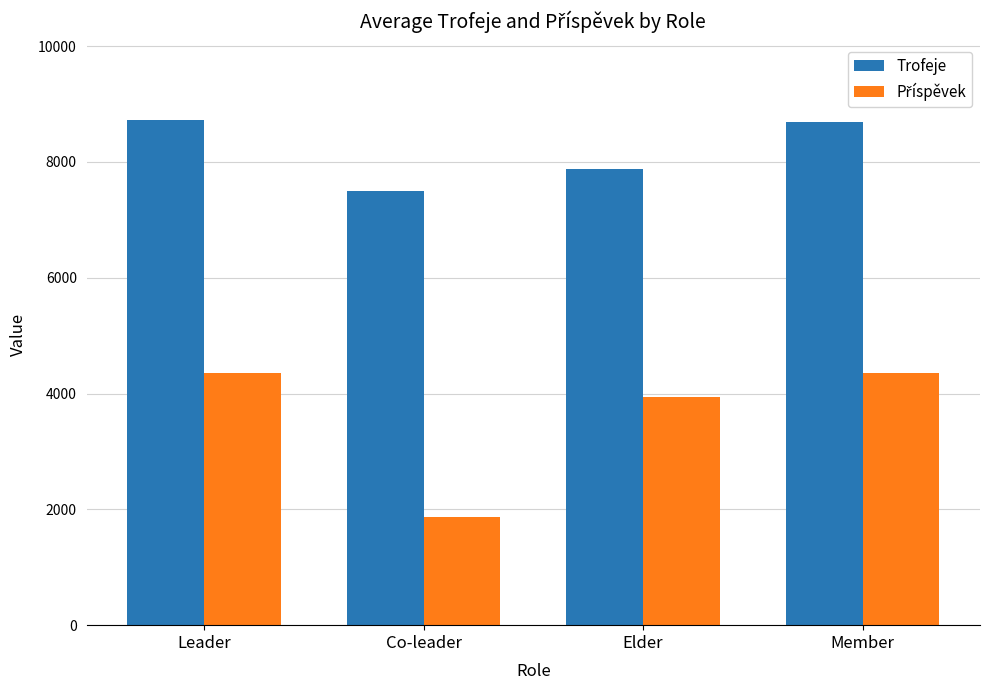

What is the highest value of the Trofeje series?

8725